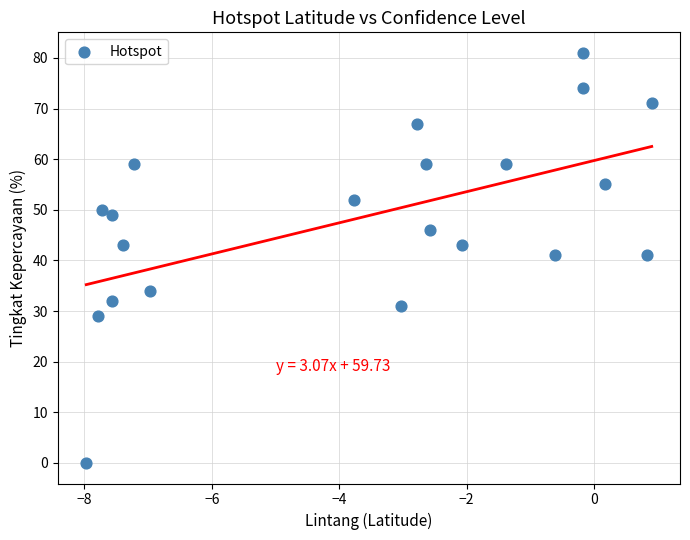

What is the range of Y values (max minus min)?

81